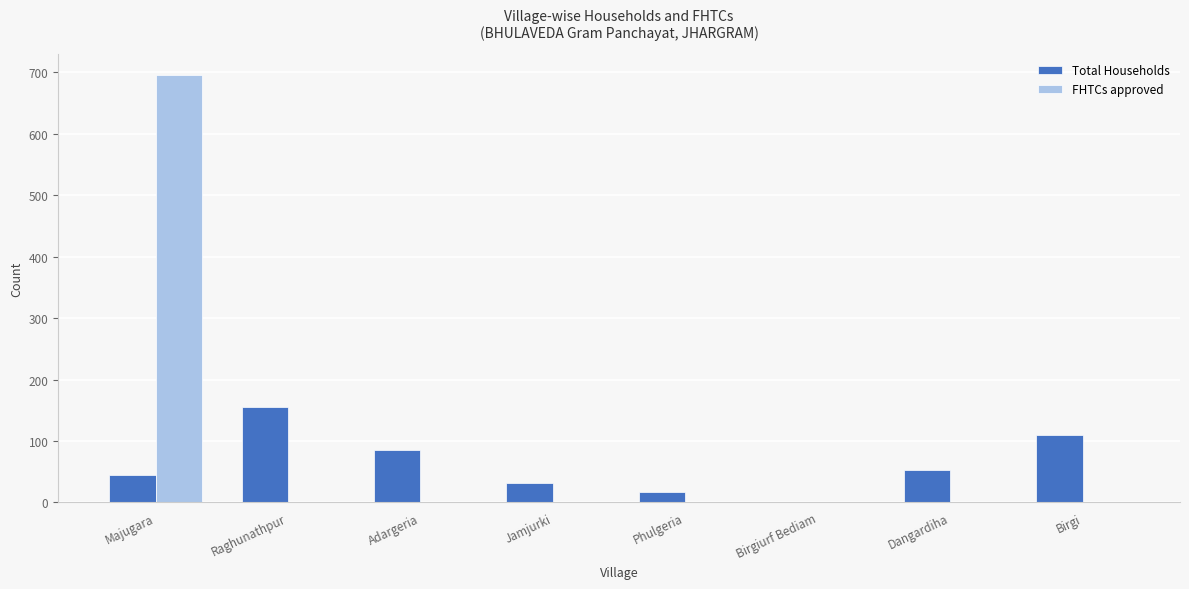

What is the sum of all FHTCs approved values?

695